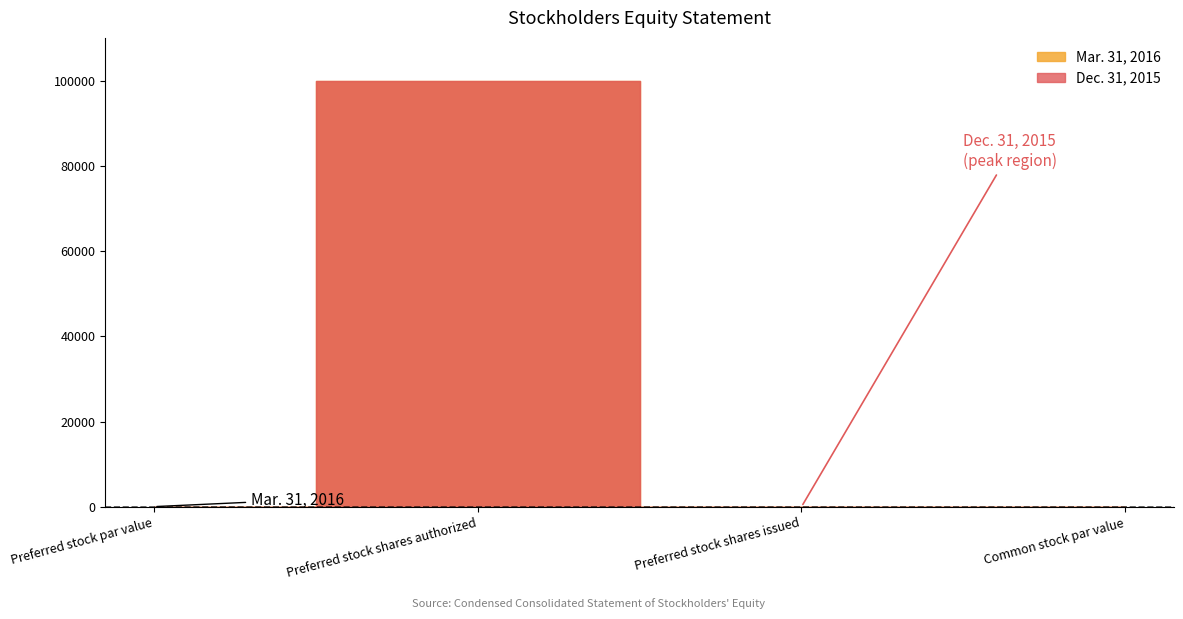

True or false: Dec. 31, 2015 and Mar. 31, 2016 cross at least once.

False